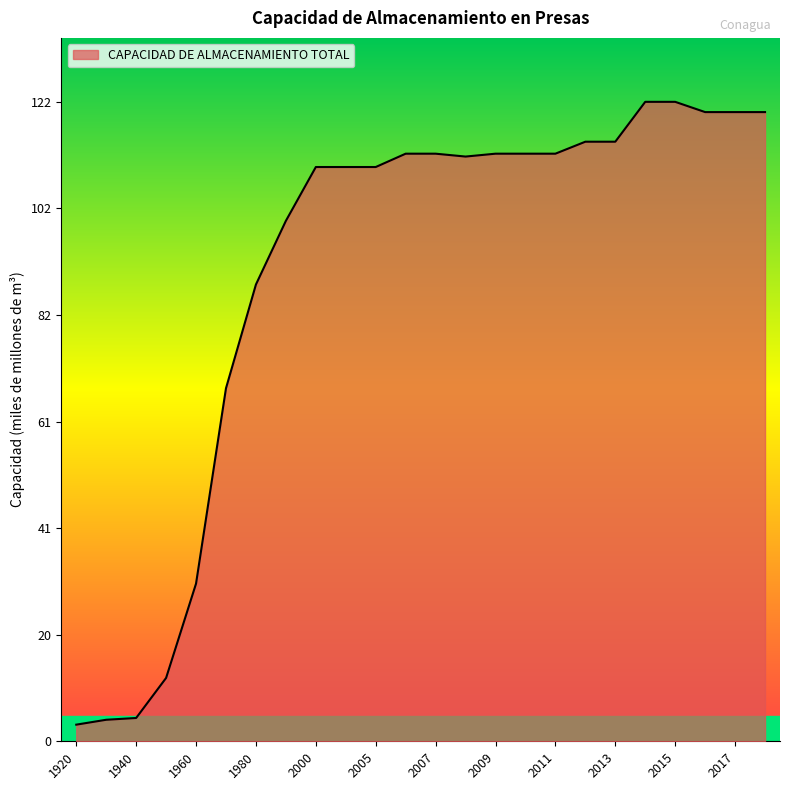

What is the difference between the maximum and minimum values?

119.2